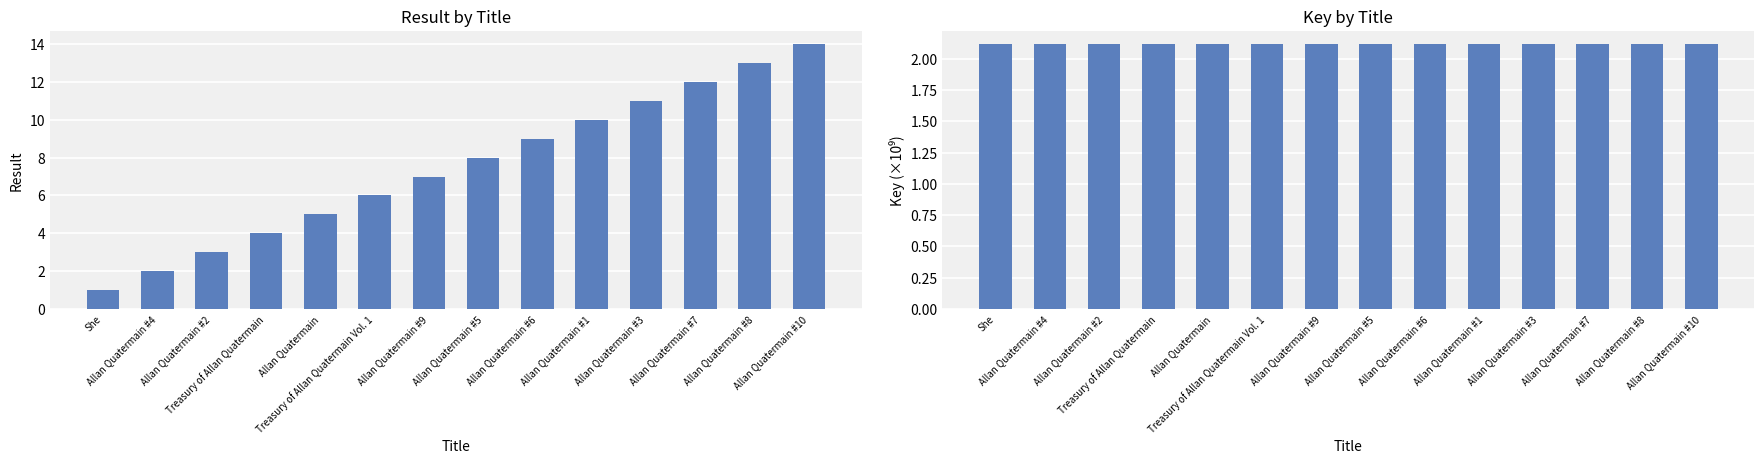

What is the average value of the Result series?

7.5